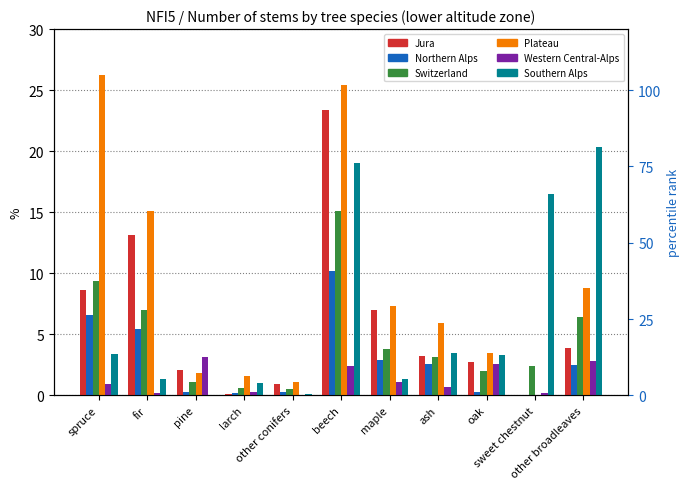

How many data points in Jura are less than 3?

5